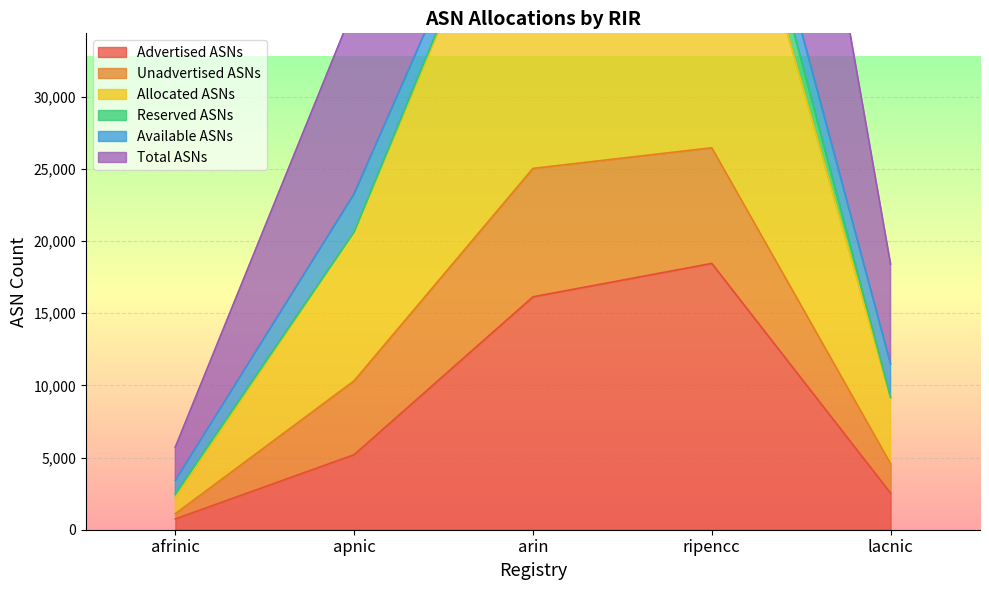

What is the label of the 1st point from the right?

lacnic